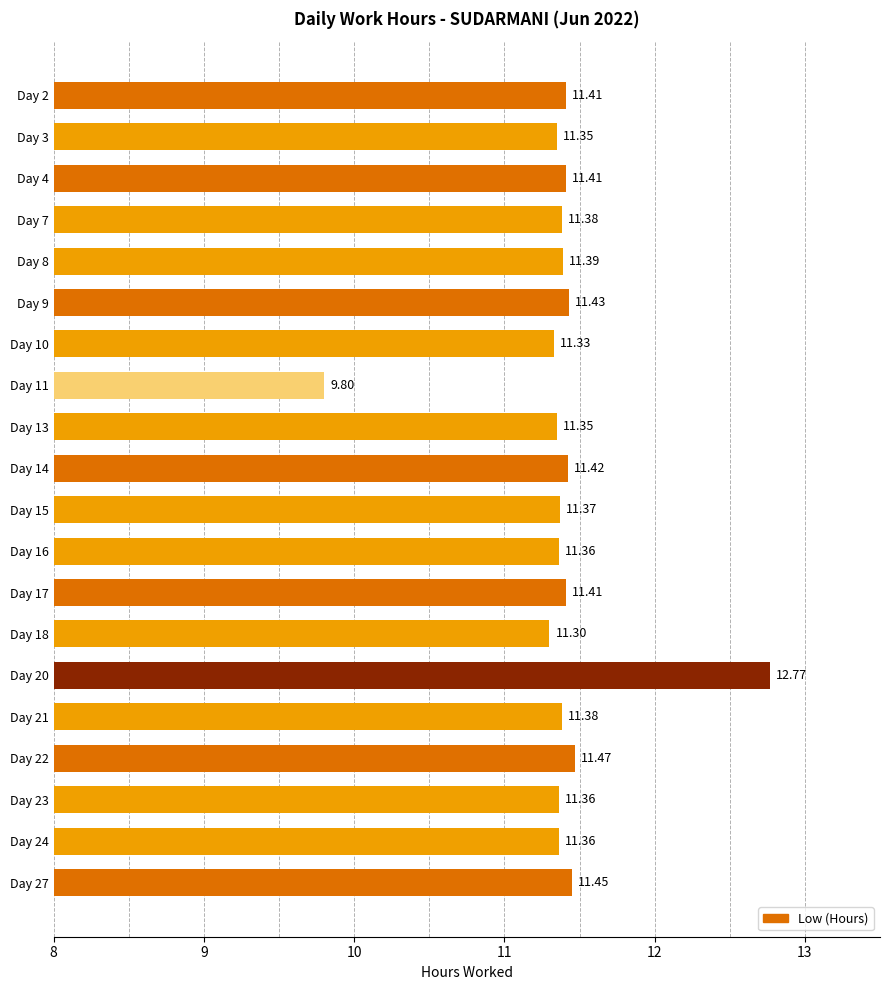

What is the difference between the second highest and minimum values?

1.7